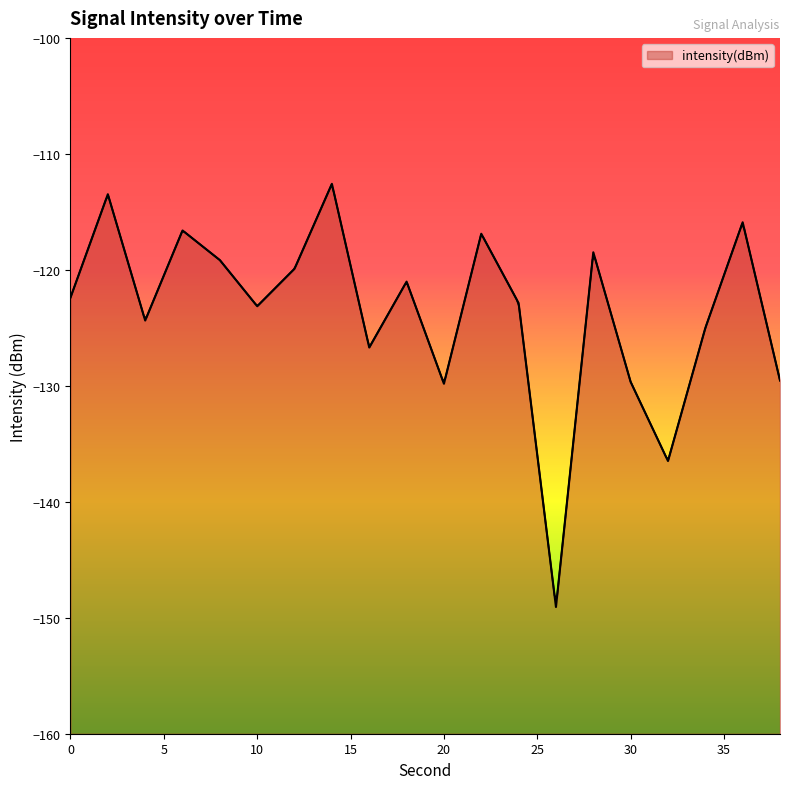

Read the value at 8.

-119.2